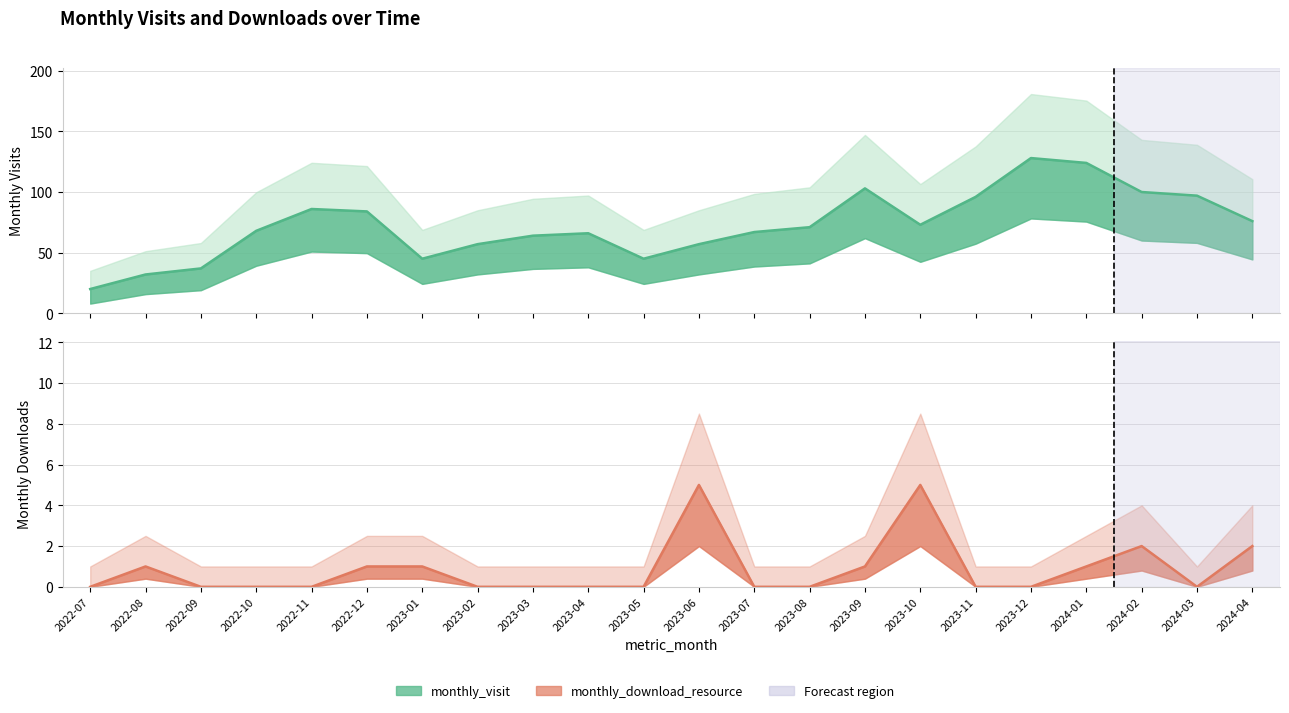

What is the sum of the monthly_visit values at 2023-07 and 2023-08?

138